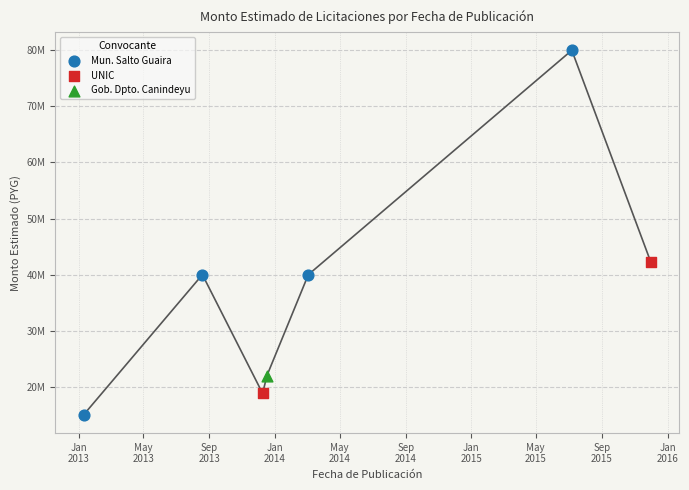

What is the change in value from 2013-12-17 to 2015-12-01?

+20212106